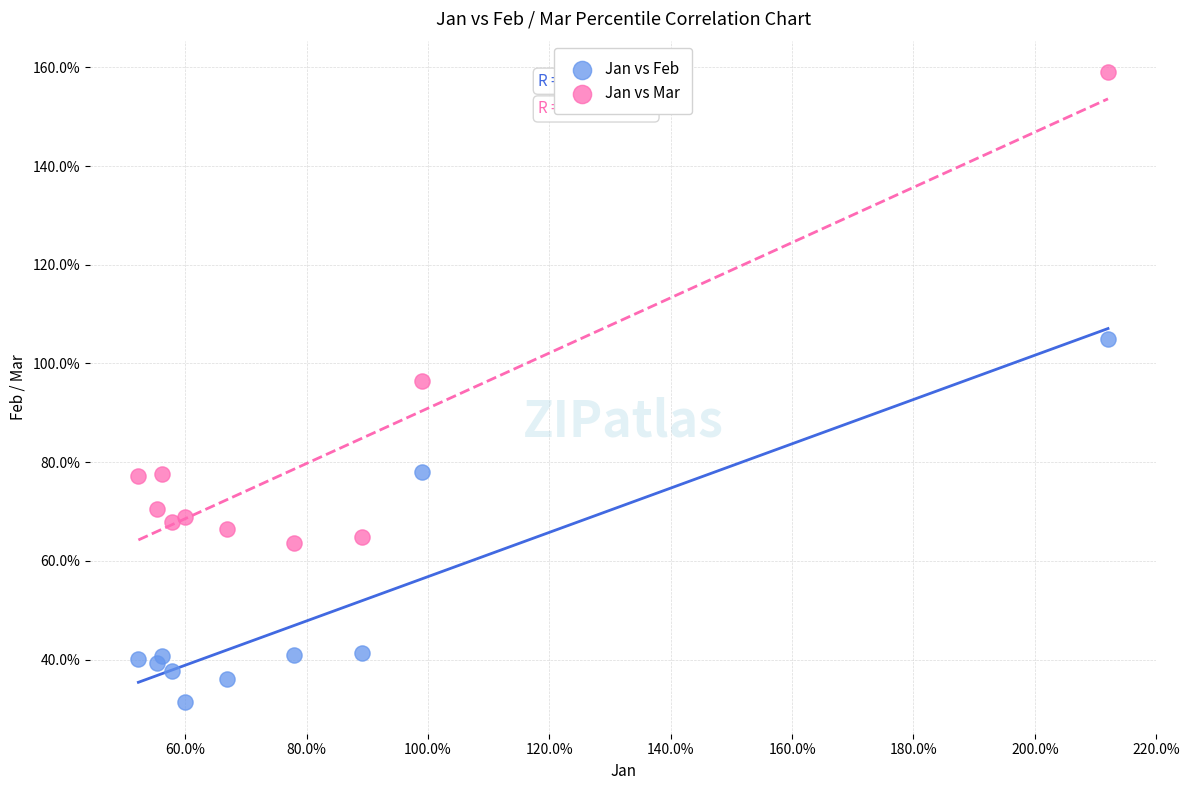

Which series has the largest Y range (max minus min)?

Jan vs Mar